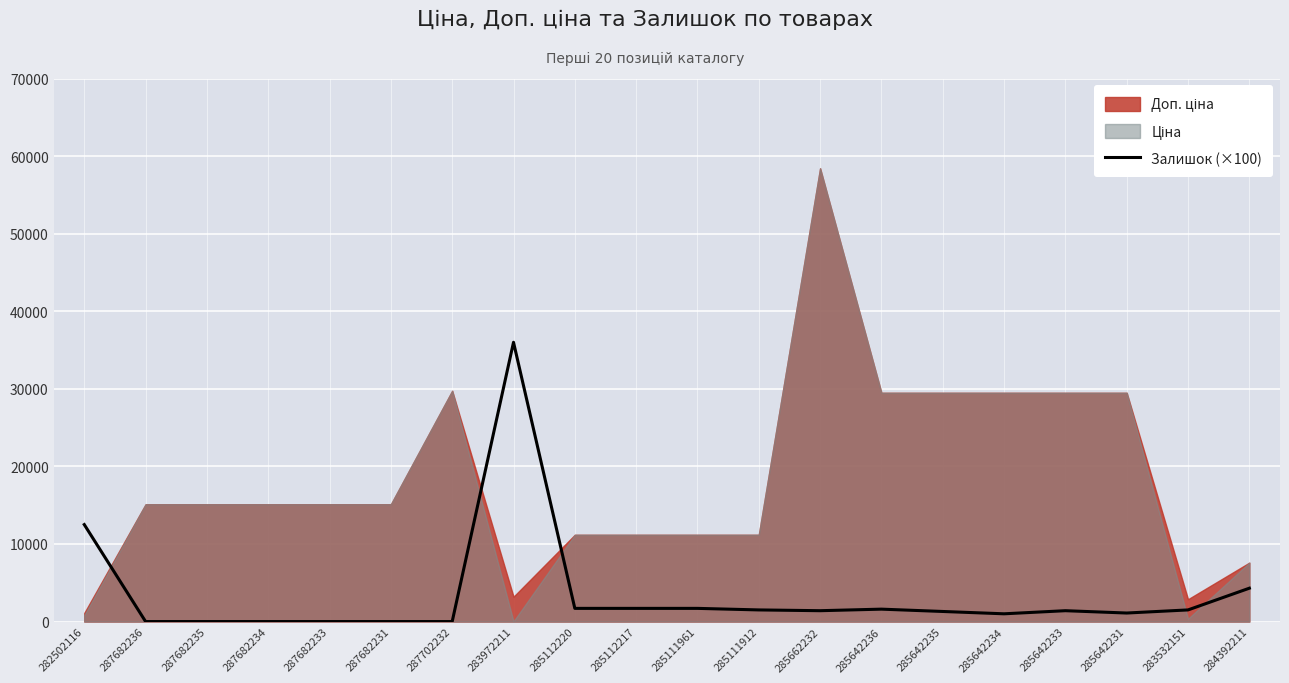

Is it true that Залишок (×100) equals 1700 at 285112217?

True